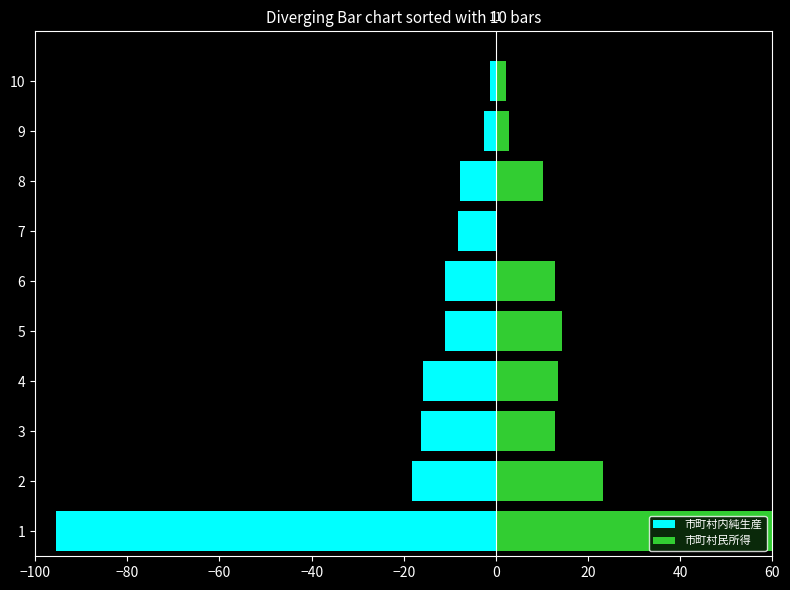

Rank the series at 1 from lowest to highest value.

市町村内純生産, 市町村民所得